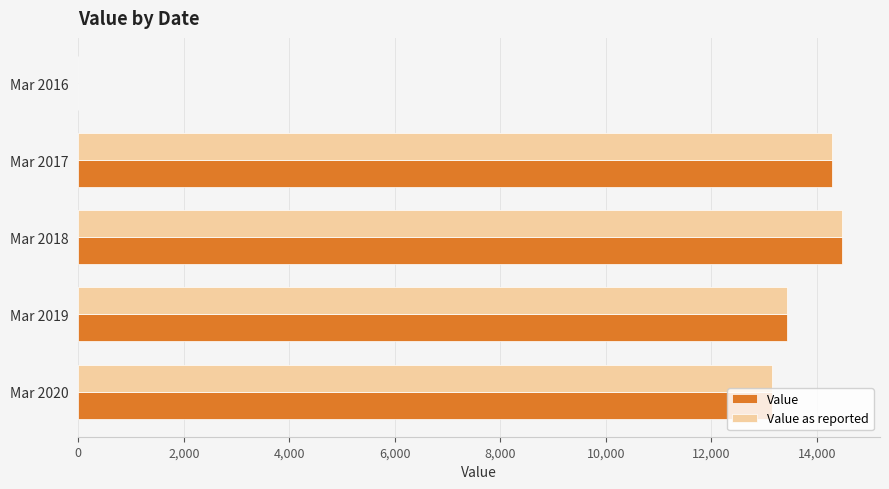

How many distinct data groups are displayed?

2